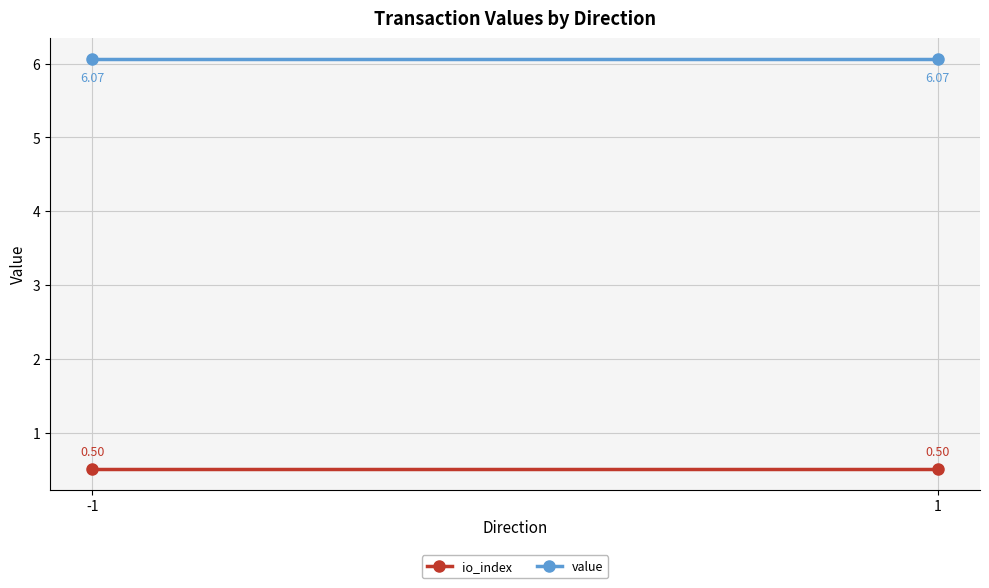

Which series has the largest range (max minus min)?

io_index